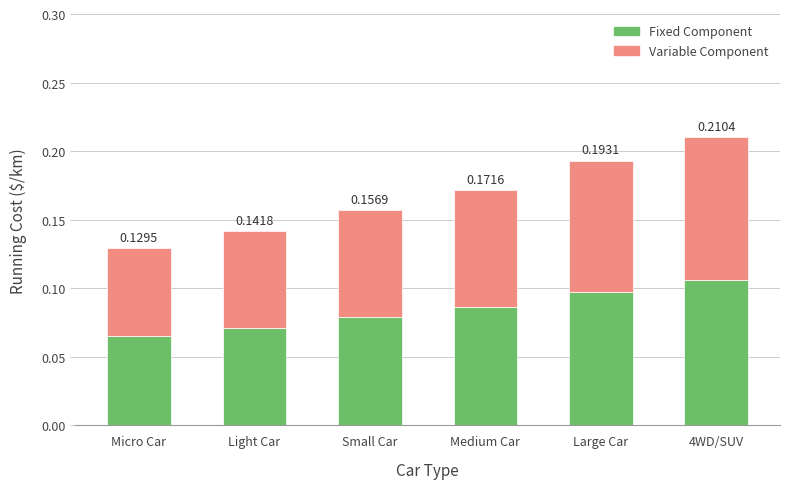

Rank the categories by Fixed Component value from highest to lowest.

4WD/SUV, Large Car, Medium Car, Small Car, Light Car, Micro Car